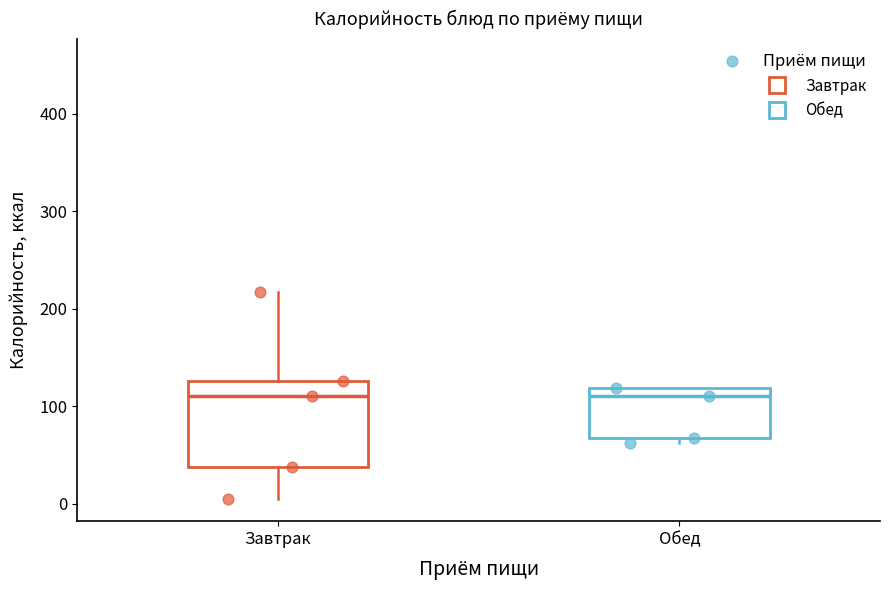

Which box is the tallest, from its lower edge to its upper edge?

Завтрак